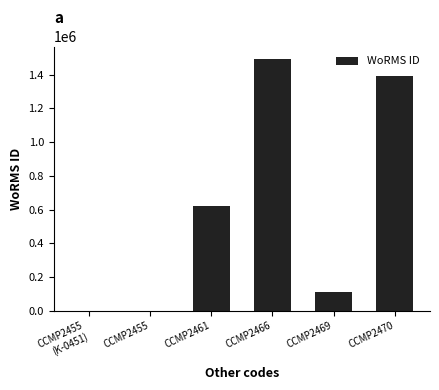

Count the number of data series in this chart.

1